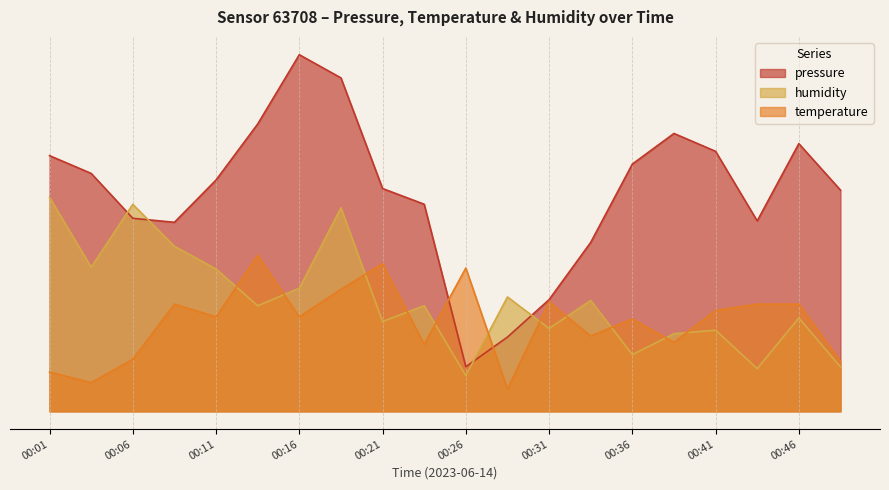

How many lines are shown in the chart?

3